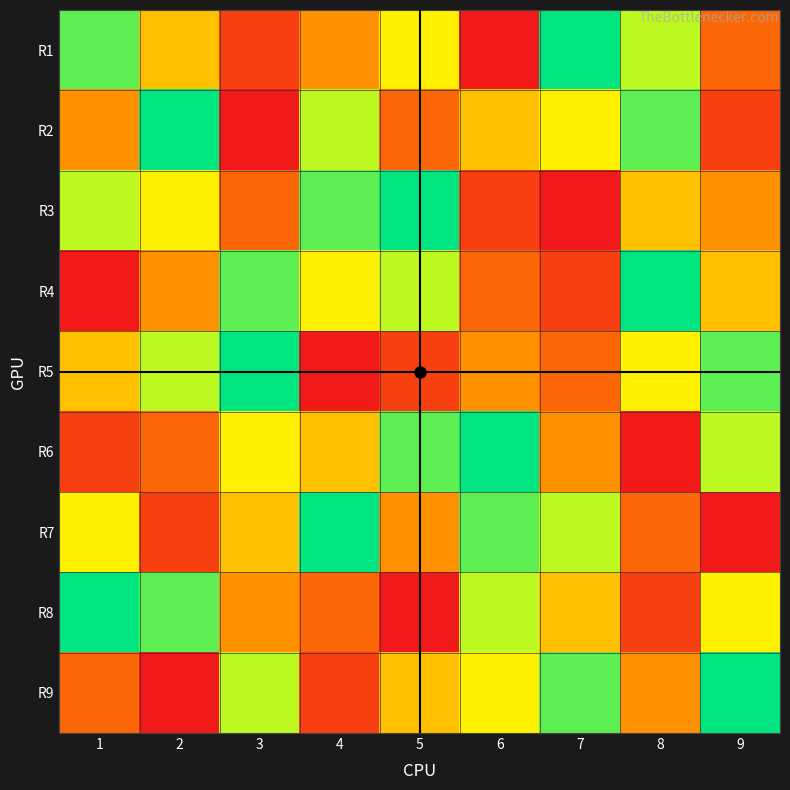

Reading left to right, extract all data points from this chart.

R1: 1=8	2=5	3=2	4=4	5=6	6=1	7=9	8=7	9=3
R2: 1=4	2=9	3=1	4=7	5=3	6=5	7=6	8=8	9=2
R3: 1=7	2=6	3=3	4=8	5=9	6=2	7=1	8=5	9=4
R4: 1=1	2=4	3=8	4=6	5=7	6=3	7=2	8=9	9=5
R5: 1=5	2=7	3=9	4=1	5=2	6=4	7=3	8=6	9=8
R6: 1=2	2=3	3=6	4=5	5=8	6=9	7=4	8=1	9=7
R7: 1=6	2=2	3=5	4=9	5=4	6=8	7=7	8=3	9=1
R8: 1=9	2=8	3=4	4=3	5=1	6=7	7=5	8=2	9=6
R9: 1=3	2=1	3=7	4=2	5=5	6=6	7=8	8=4	9=9